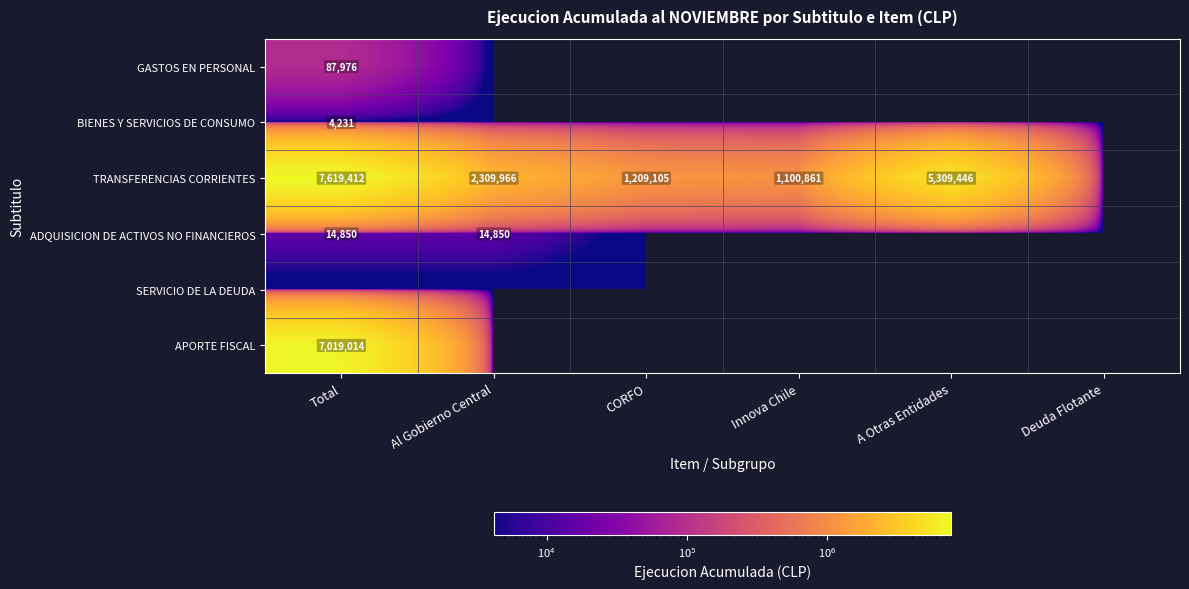

The value of TRANSFERENCIAS CORRIENTES at A Otras Entidades is 2086032. True or false?

False